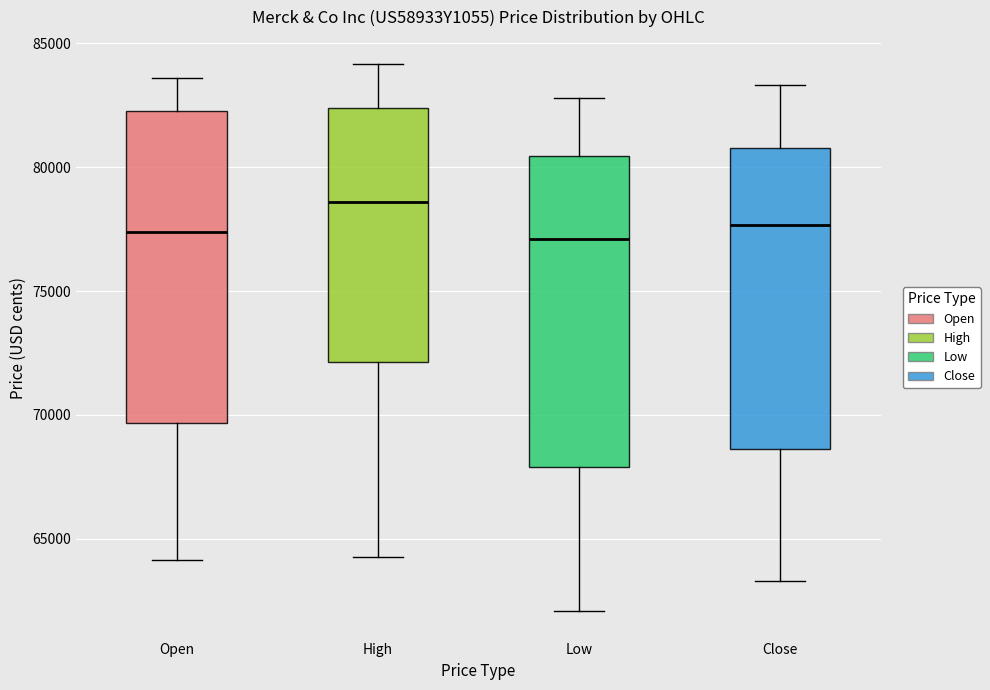

Which box's median line is the highest?

High